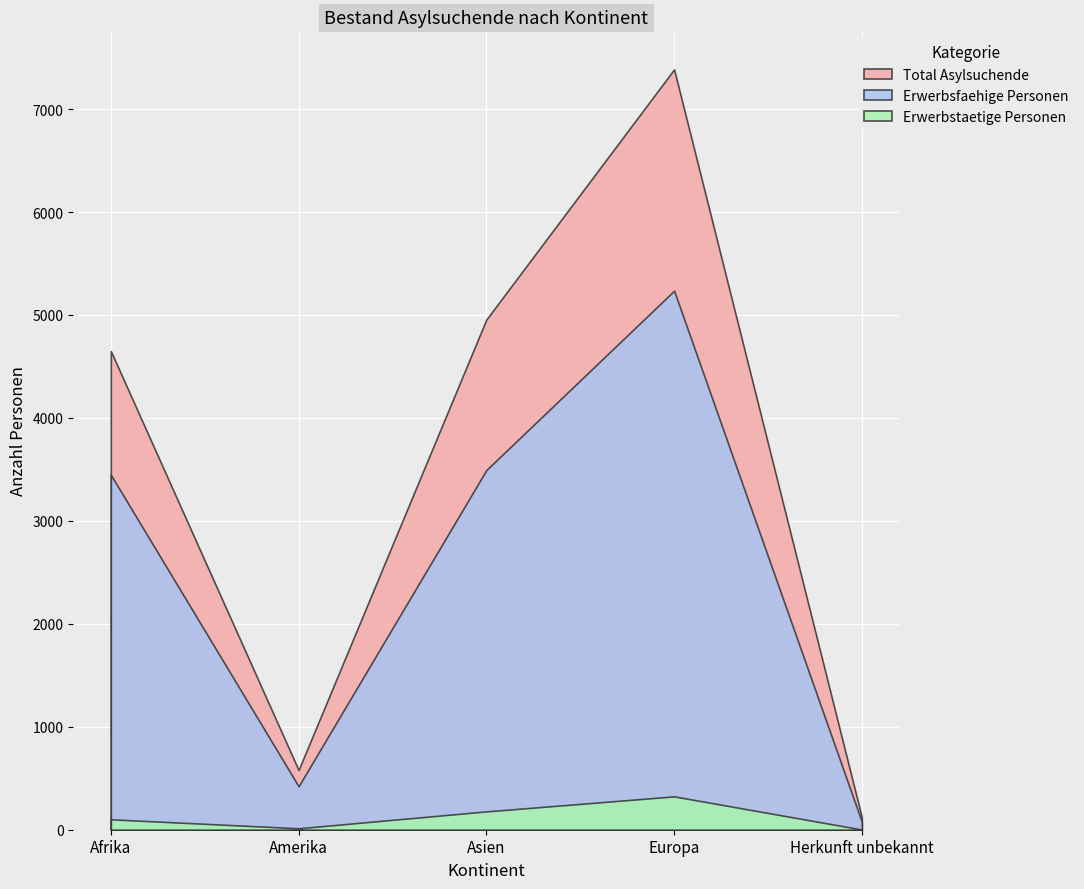

True or false: Erwerbstaetige Personen and Erwerbsfaehige Personen intersect in this chart.

False